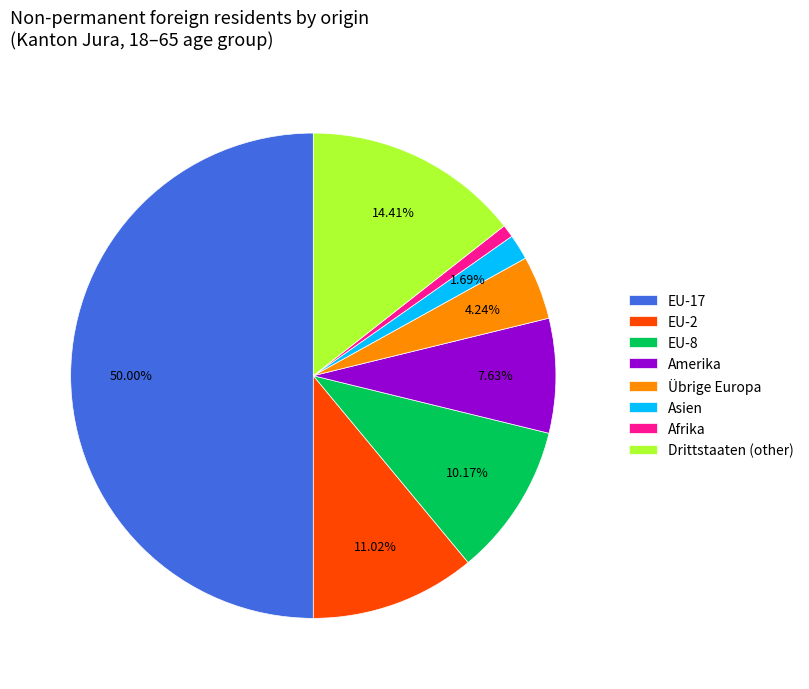

Rank the categories by value from highest to lowest.

EU-17, Drittstaaten (other), EU-2, EU-8, Amerika, Übrige Europa, Asien, Afrika